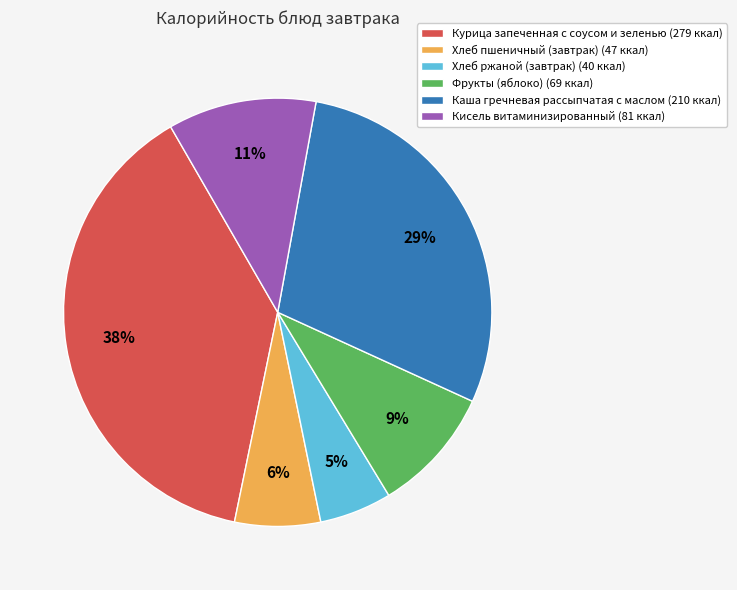

What is the largest slice in the pie chart?

Курица запеченная с соусом и зеленью